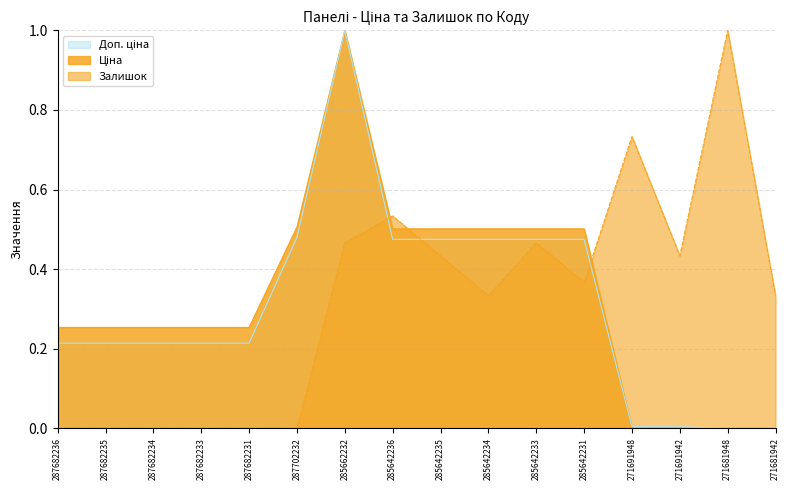

Count the number of data series in this chart.

3